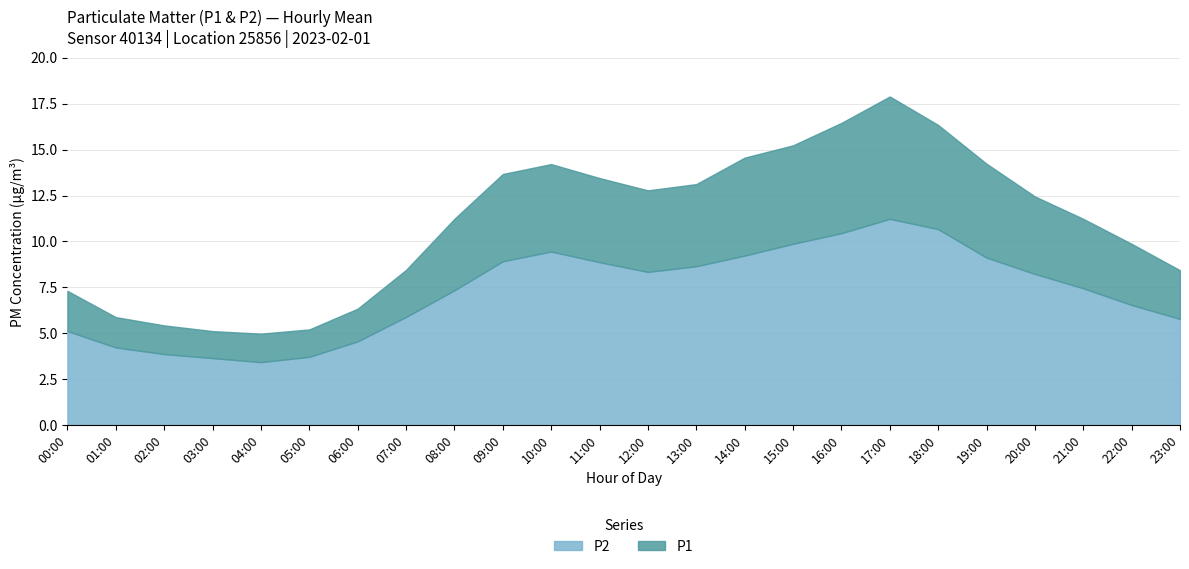

What is the average value of the P1 series?

11.0